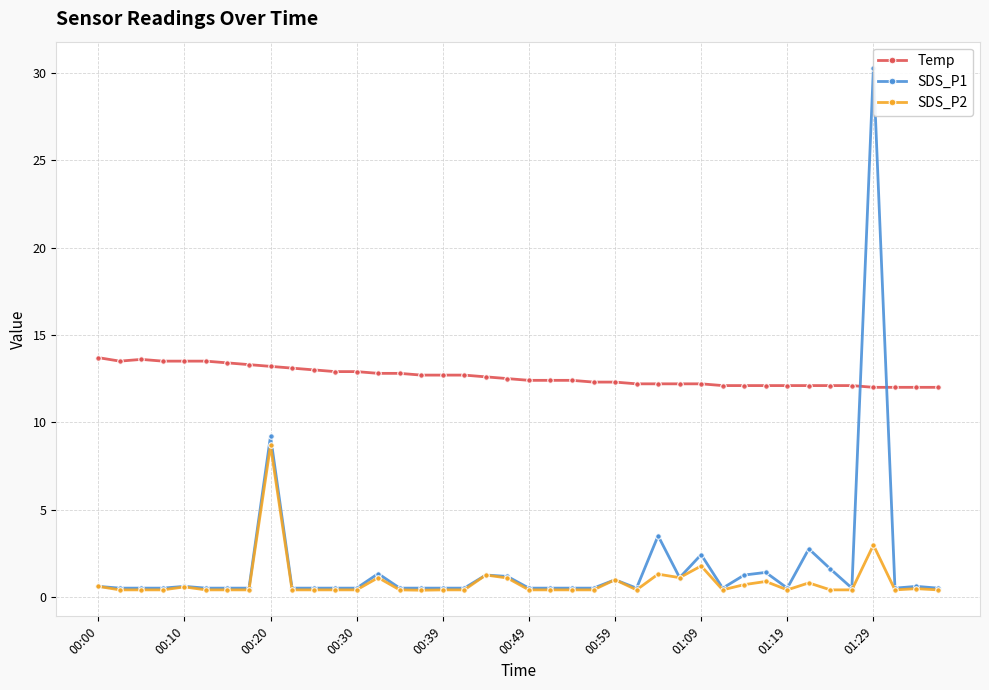

True or false: SDS_P2 and SDS_P1 cross at least once.

False